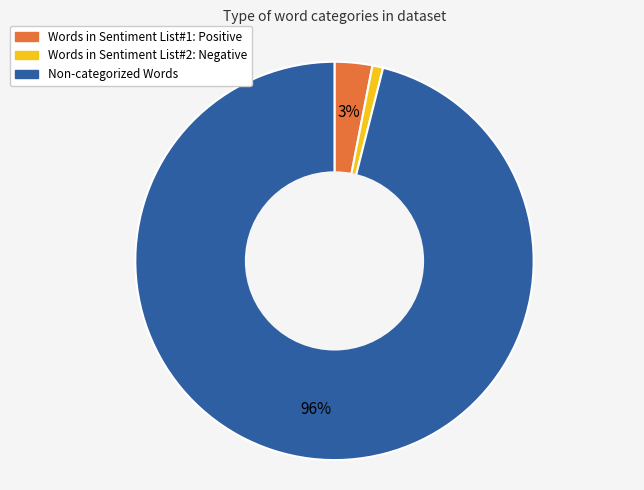

What is the largest slice in the pie chart?

Non-categorized Words